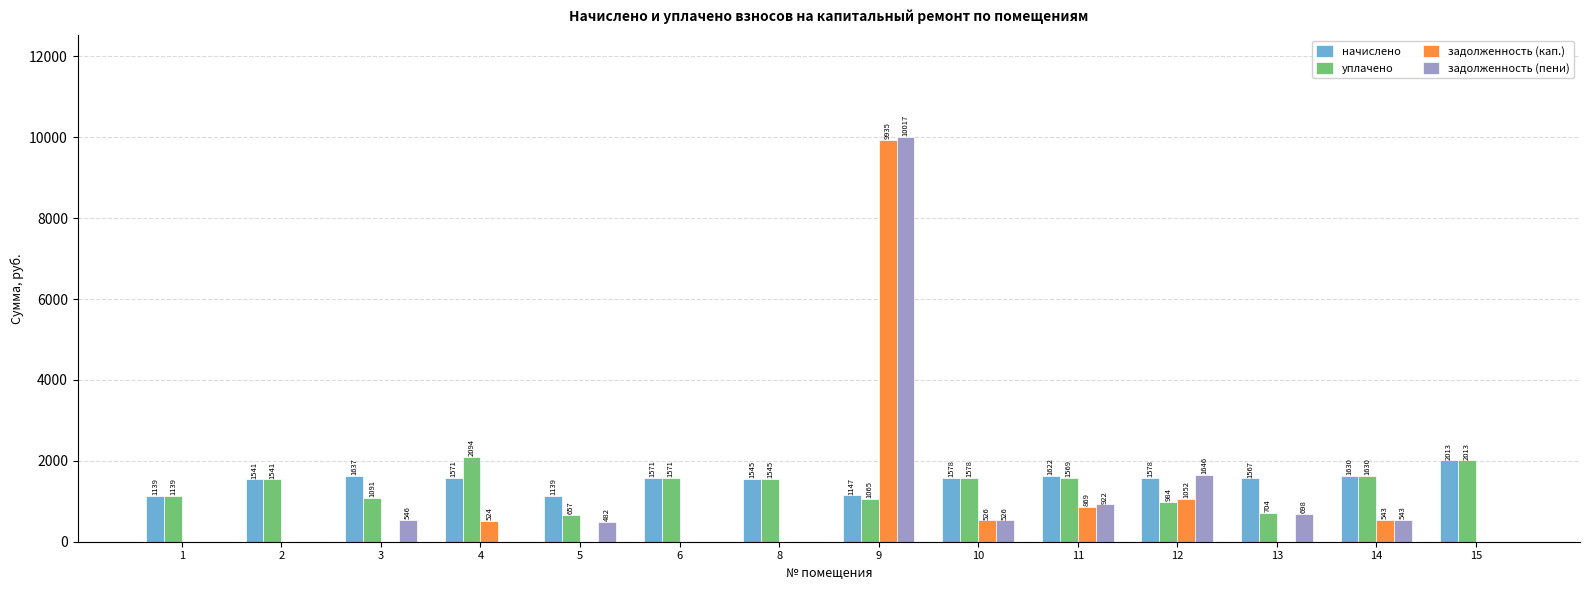

The начислено series shows 2195.3 at 13. True or false?

False